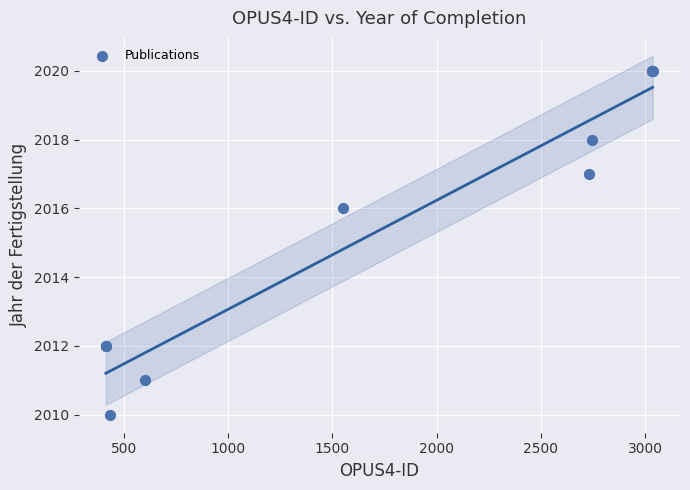

What Y value in the scatter plot is closest to 2015?

2016